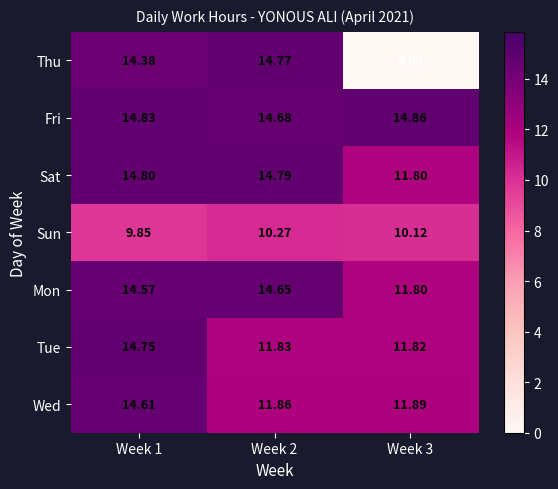

At Week 2, list the series in order from largest to smallest.

Sat, Thu, Fri, Mon, Wed, Tue, Sun